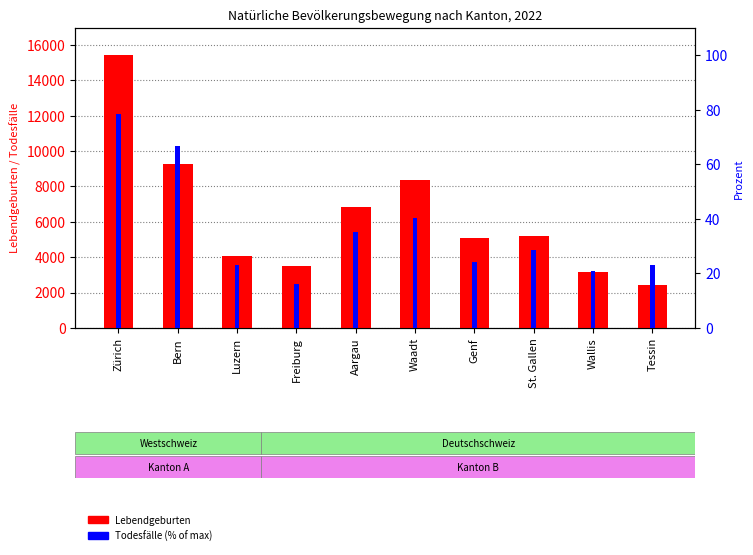

Read the Lebendgeburten value at Bern.

9278.0